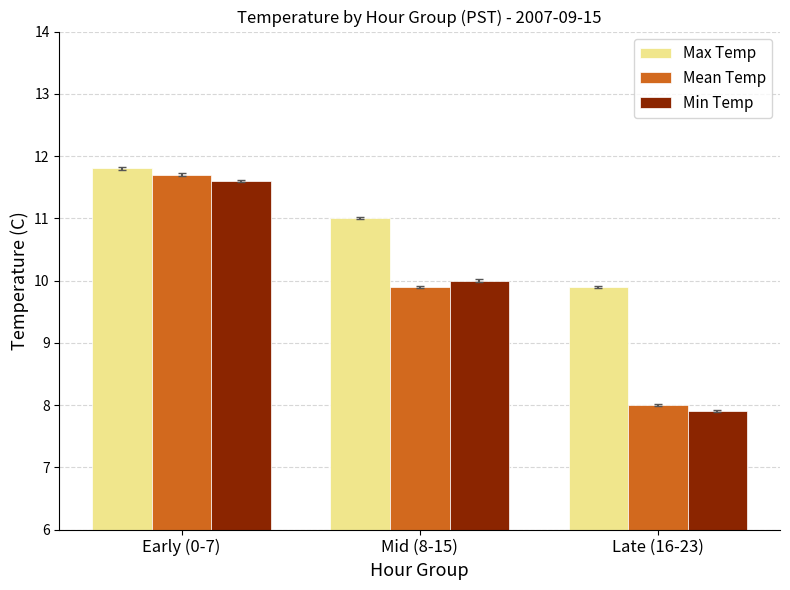

What is the value of the Max Temp bar at the 3rd from the left?

9.9